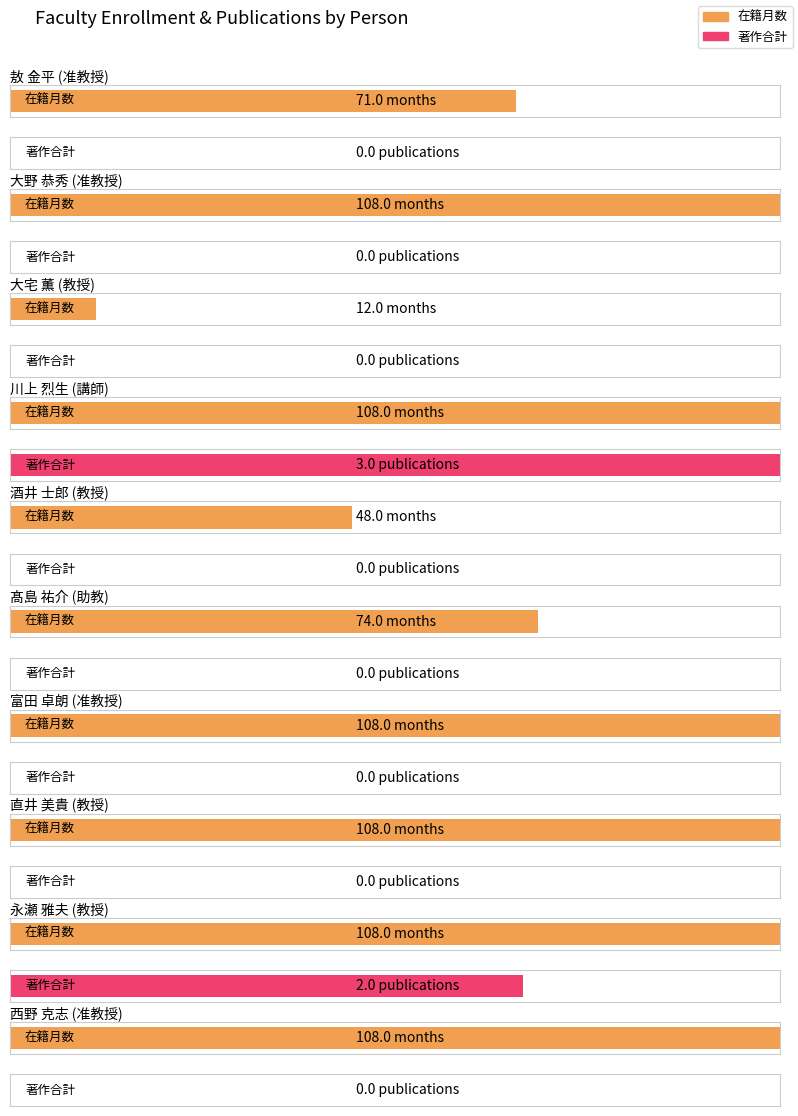

Is it true that 著作合計 equals 0 at 教授?

True